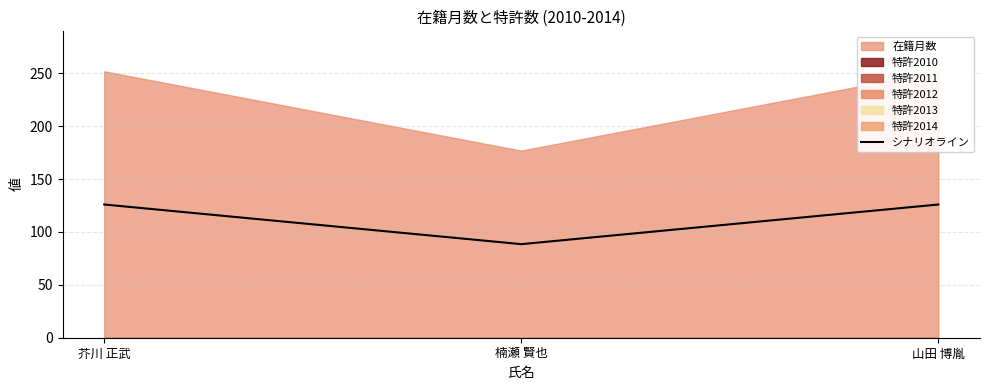

Which label corresponds to the largest value in the chart?

芥川 正武